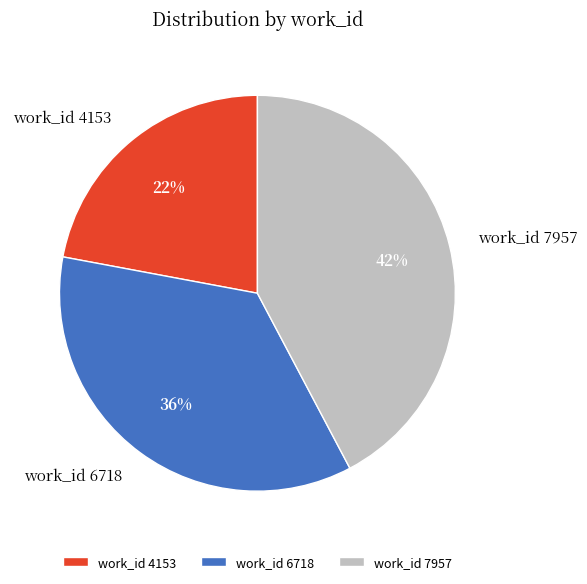

What percentage is the work_id 6718 slice, to the nearest percent?

36%